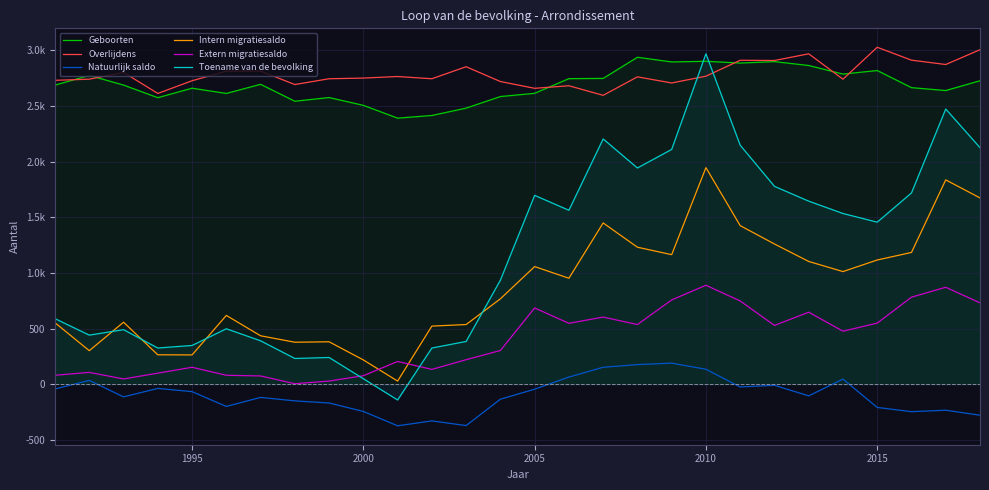

What is the difference between the maximum and minimum values in the Intern migratiesaldo series?

1918